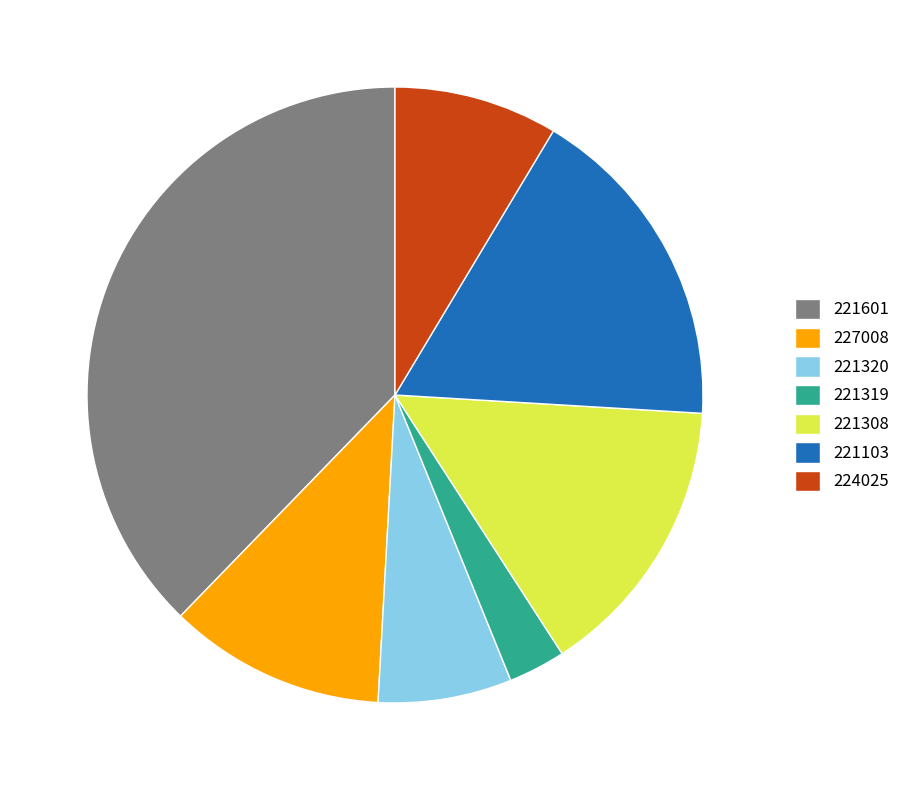

True or false: 221320 accounts for 7% of the total.

True